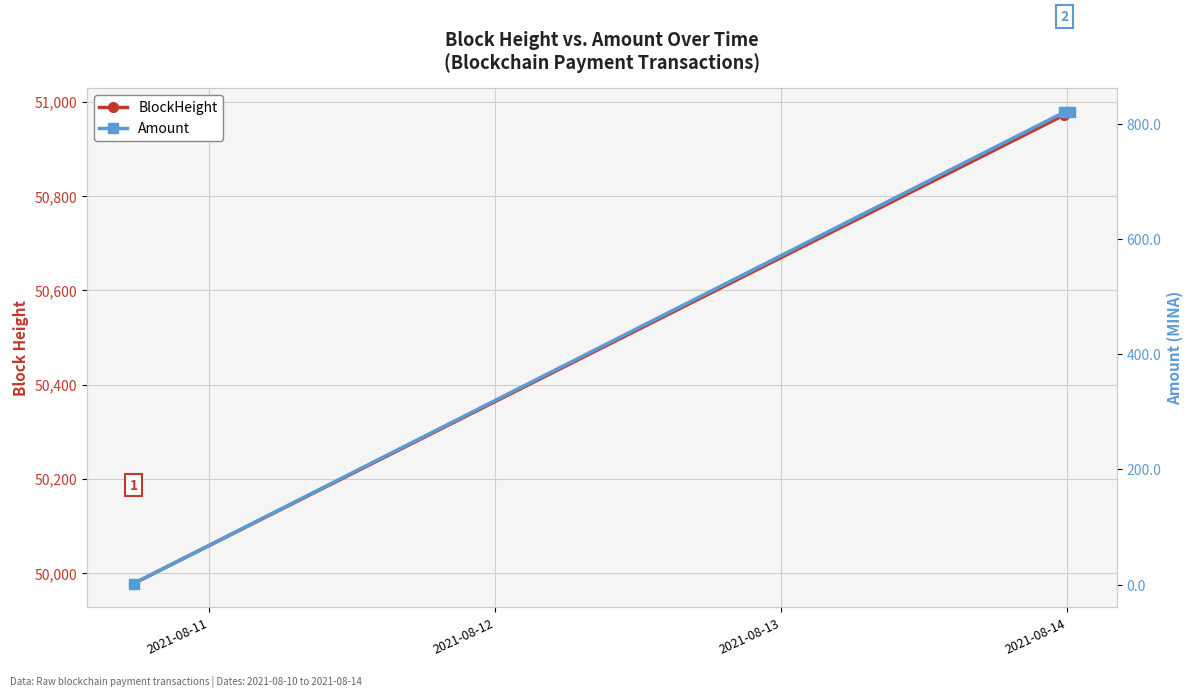

How many series are shown in this chart?

2